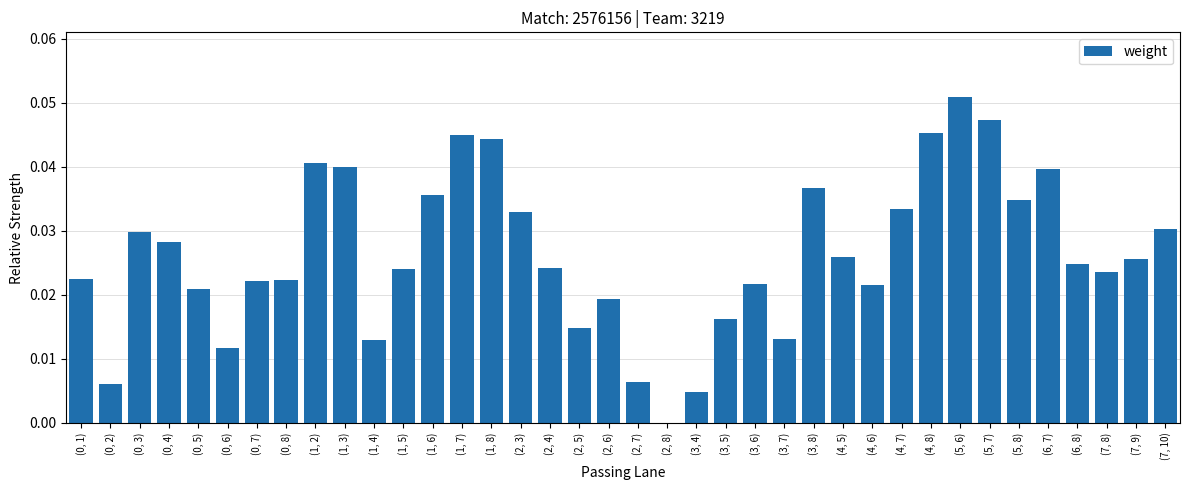

Count the number of categories in the chart.

38